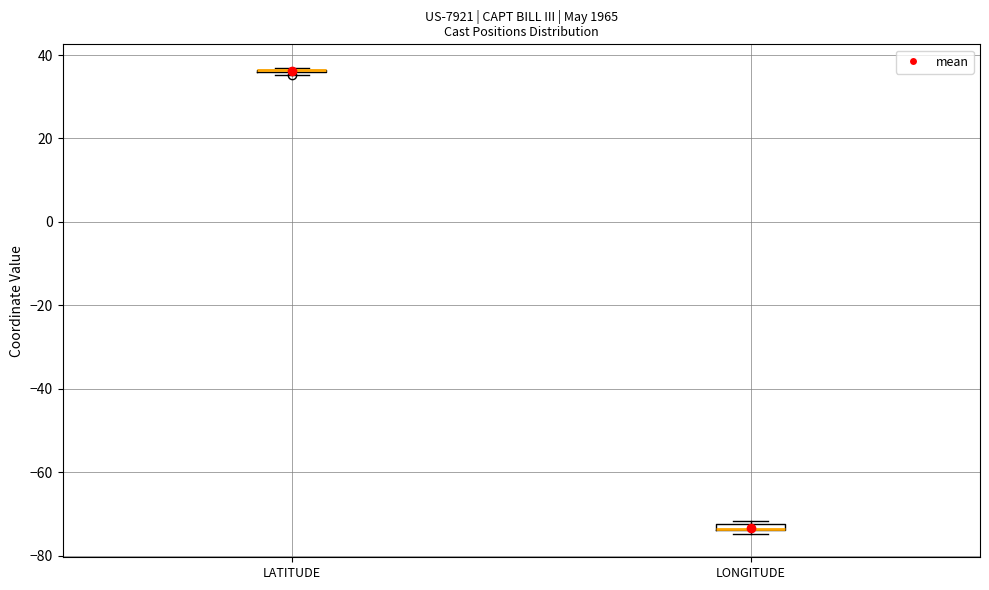

Where is the lower edge of the box for LONGITUDE on the y-axis? The values are not printed on the chart, so give them approximately, as read against the axis.

-74